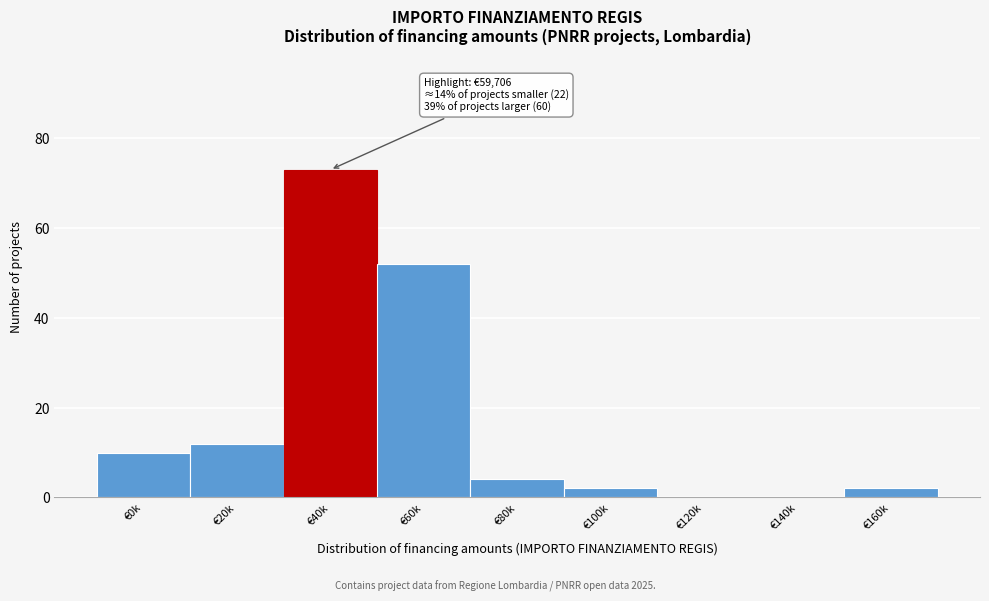

Reading left to right, extract all data points from this chart.

€0k=10	€20k=12	€40k=73	€60k=52	€80k=4	€100k=2	€120k=0	€140k=0	€160k=2